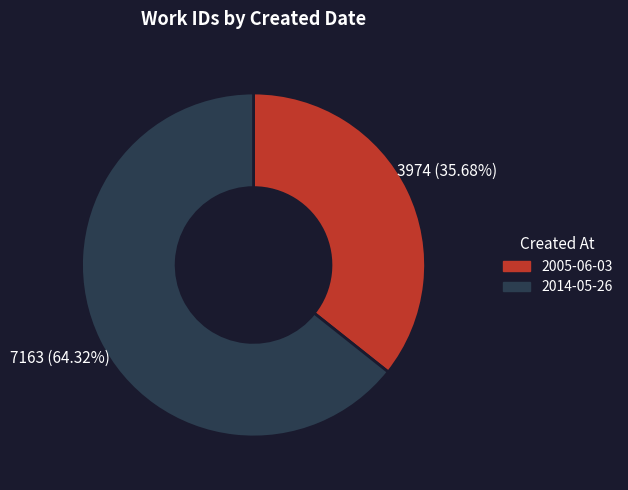

To the nearest percent, what percentage of the pie is 2014-05-26?

64%